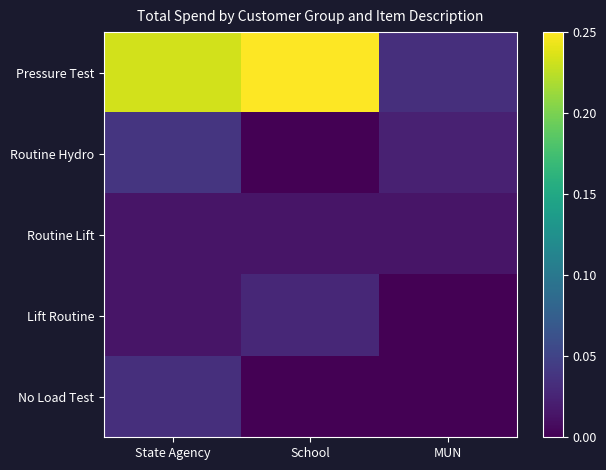

Rank the series at MUN from highest to lowest value.

Pressure Test, Routine Hydro, Routine Lift, Lift Routine, No Load Test